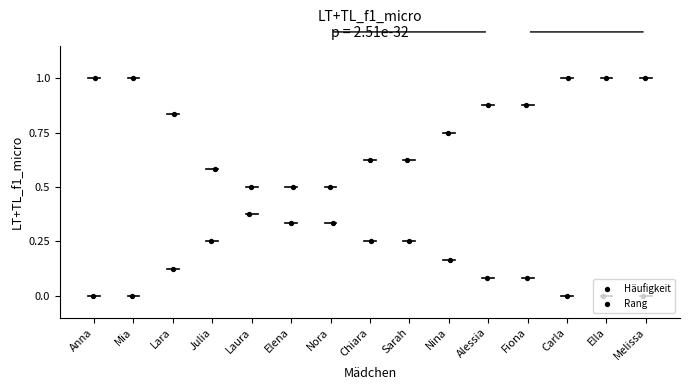

At which category is the sum across all series the highest?

Anna